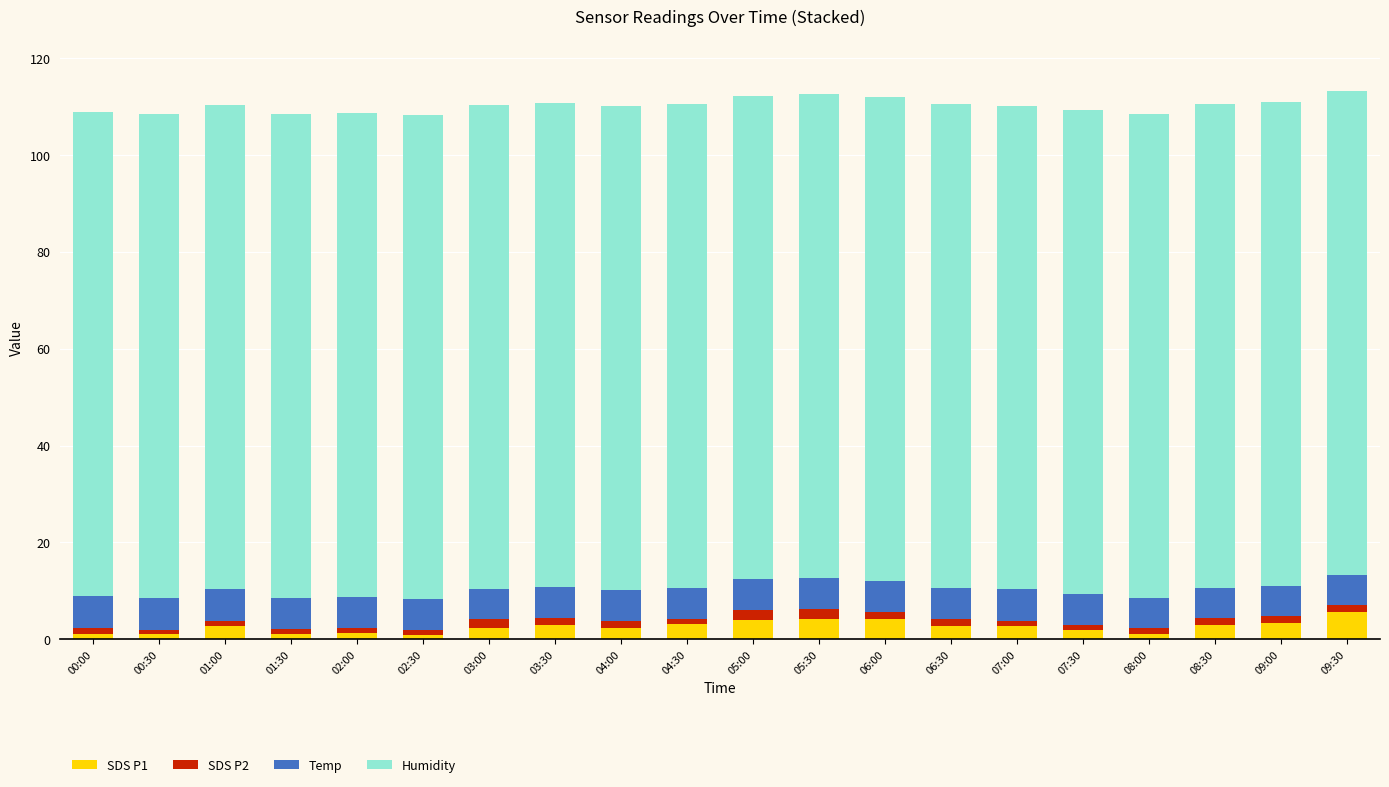

True or false: SDS P1 has a value of 2.2 at 03:00.

True